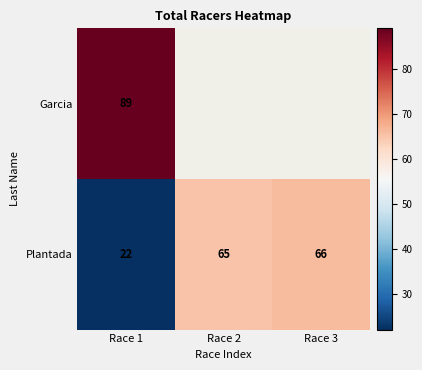

Is it true that Plantada equals 65 at Race 2?

True